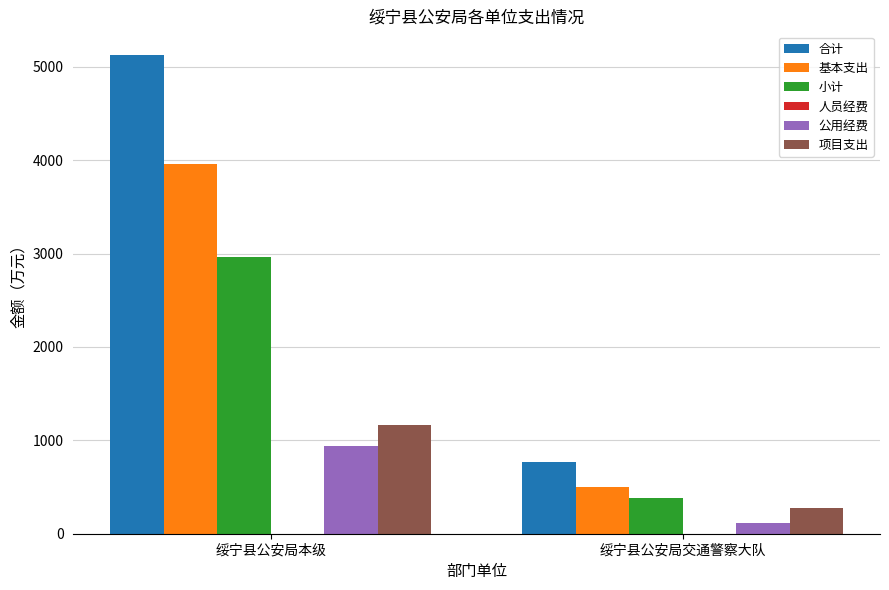

Which series has the widest spread of values?

合计